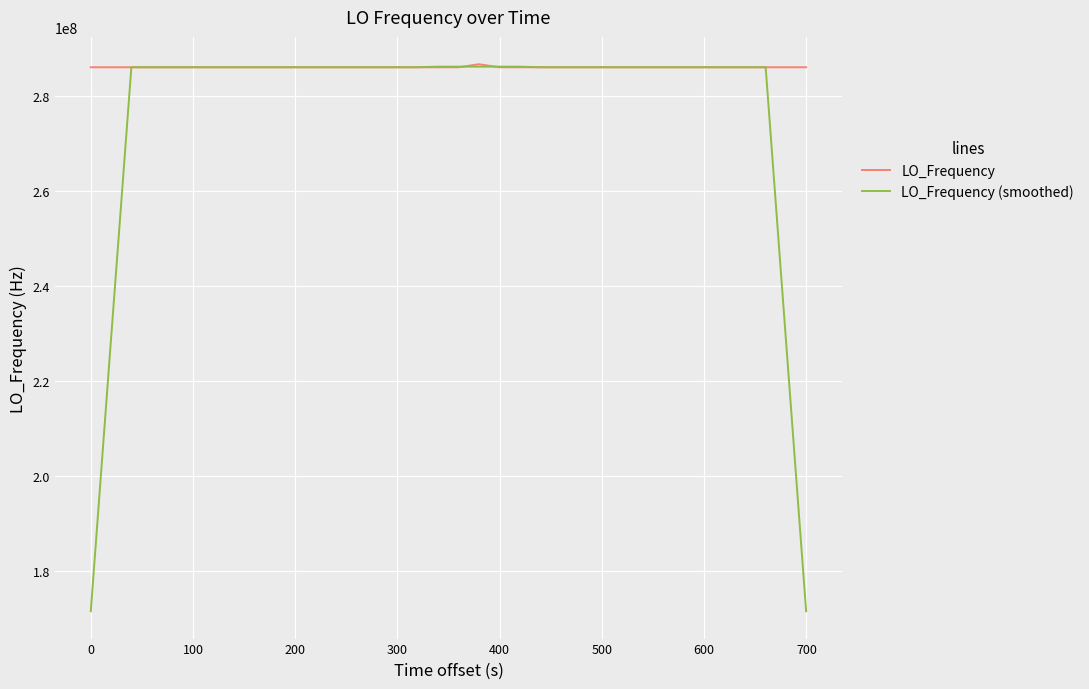

List the series in order of their overall mean, lowest first.

LO_Frequency (smoothed), LO_Frequency